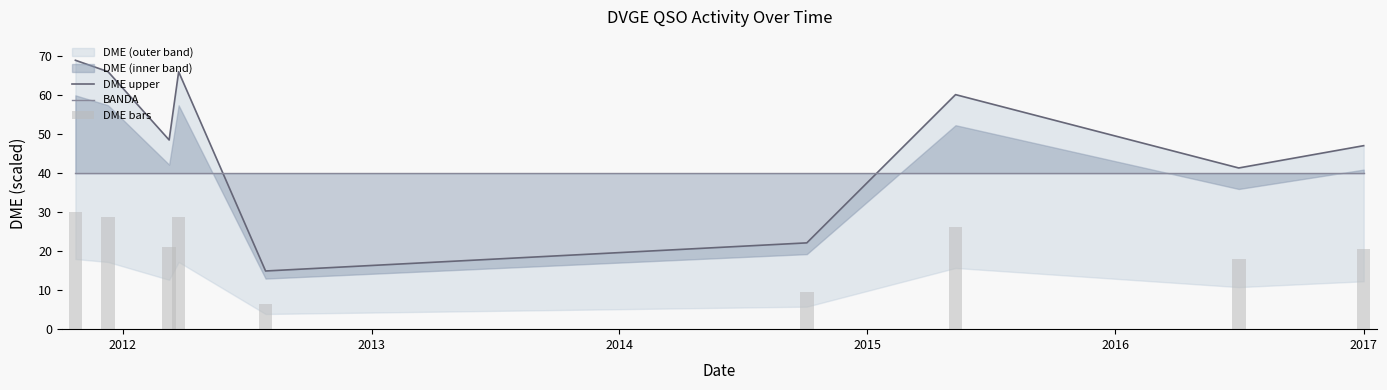

Read the DME bars value at 2012.

28.7